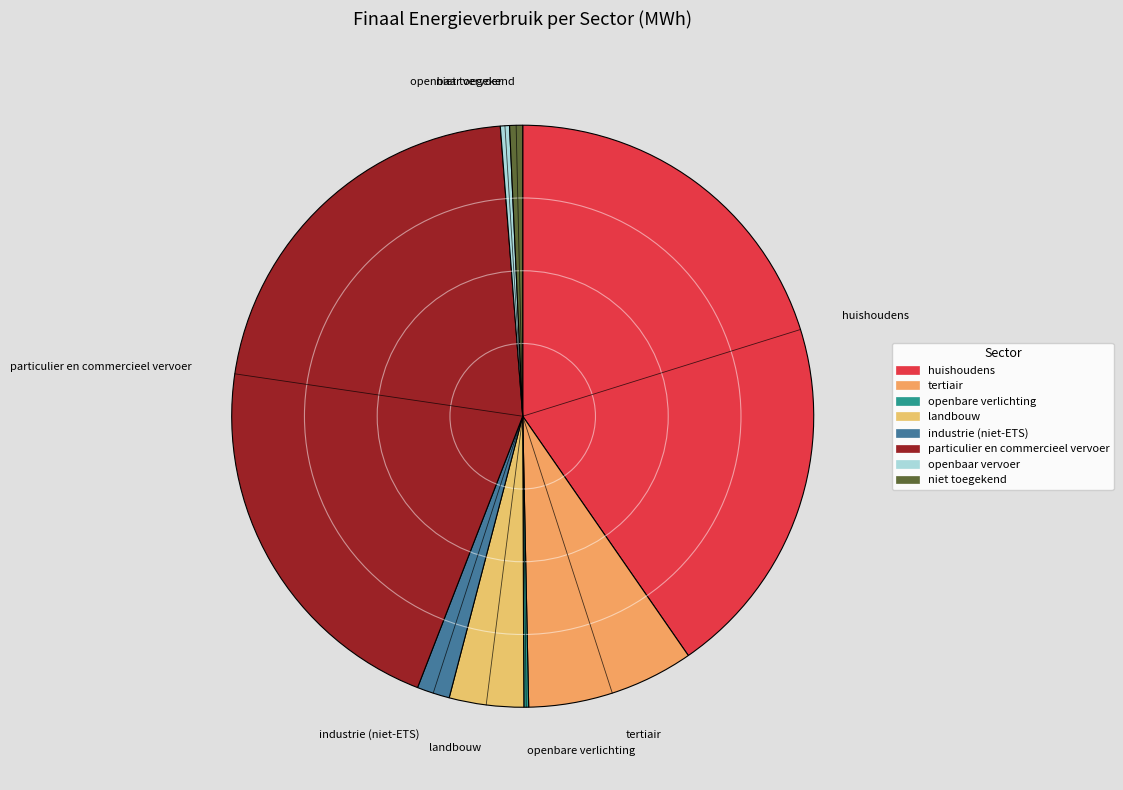

Is it true that niet toegekend is 1% of the pie?

True